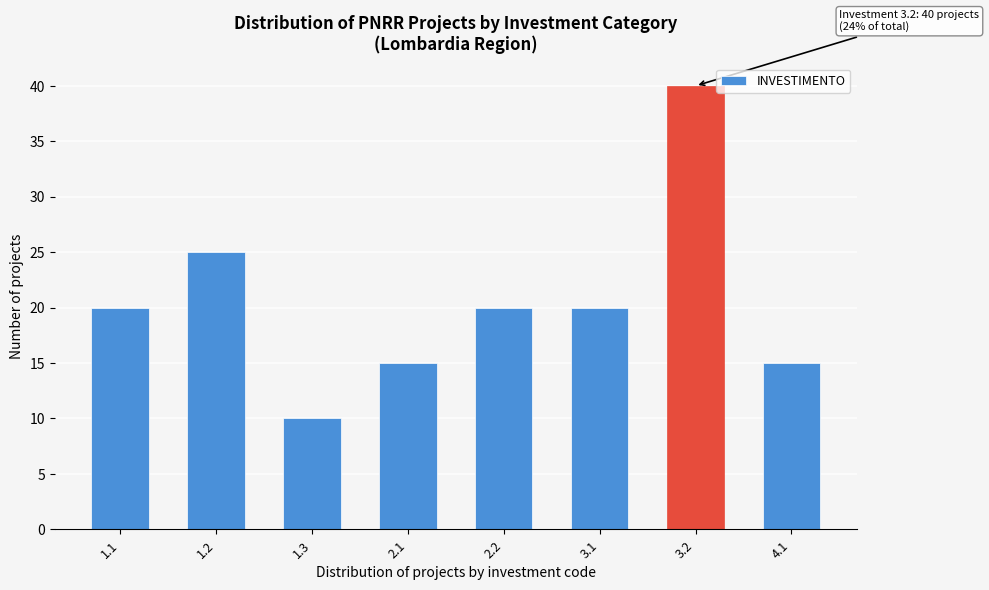

Reading left to right, list all the values displayed in this chart.

1.1=20	1.2=25	1.3=10	2.1=15	2.2=20	3.1=20	3.2=40	4.1=15